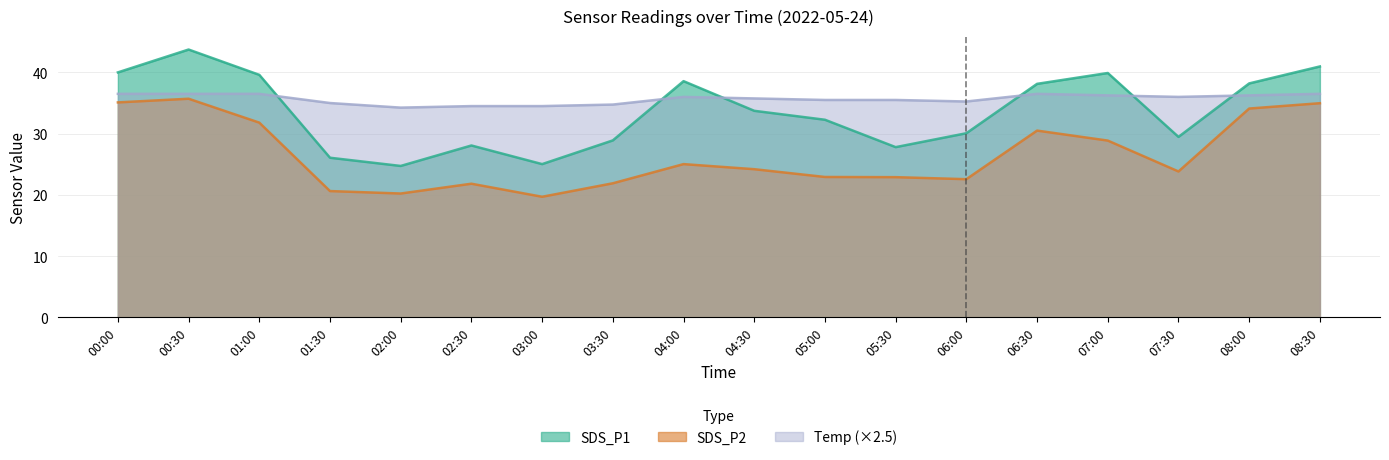

True or false: Temp has more than 1 interior local peaks.

True